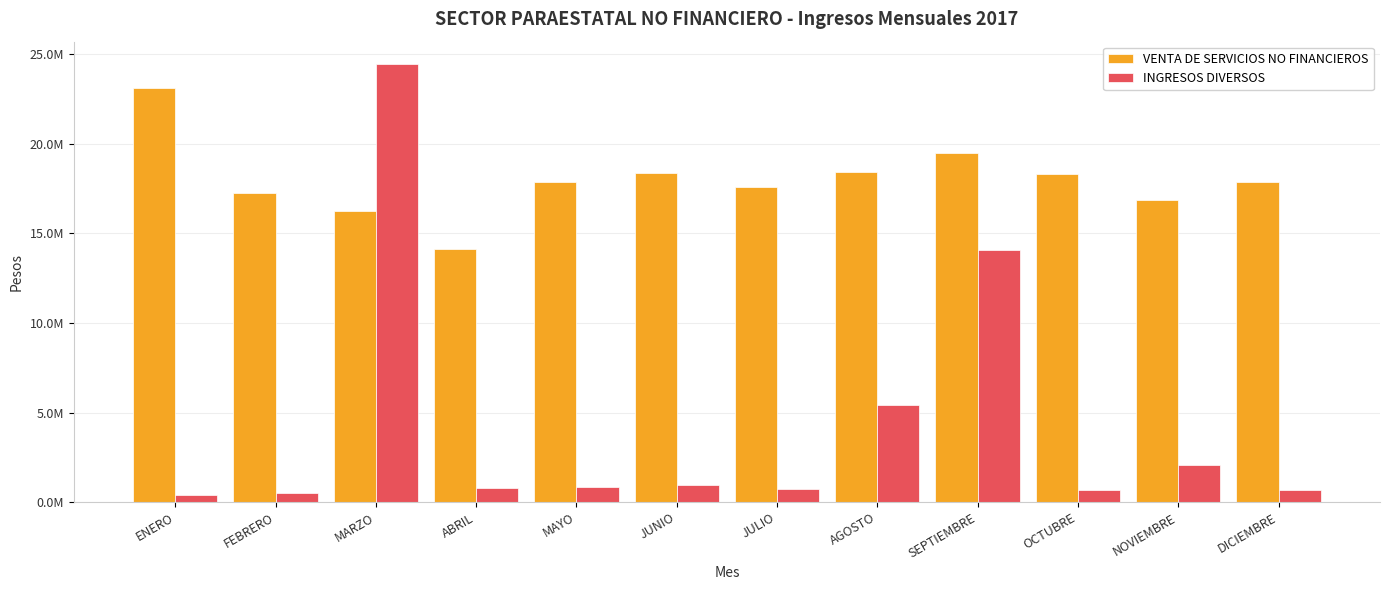

At JUNIO, list the series in order from smallest to largest.

INGRESOS DIVERSOS, VENTA DE SERVICIOS NO FINANCIEROS